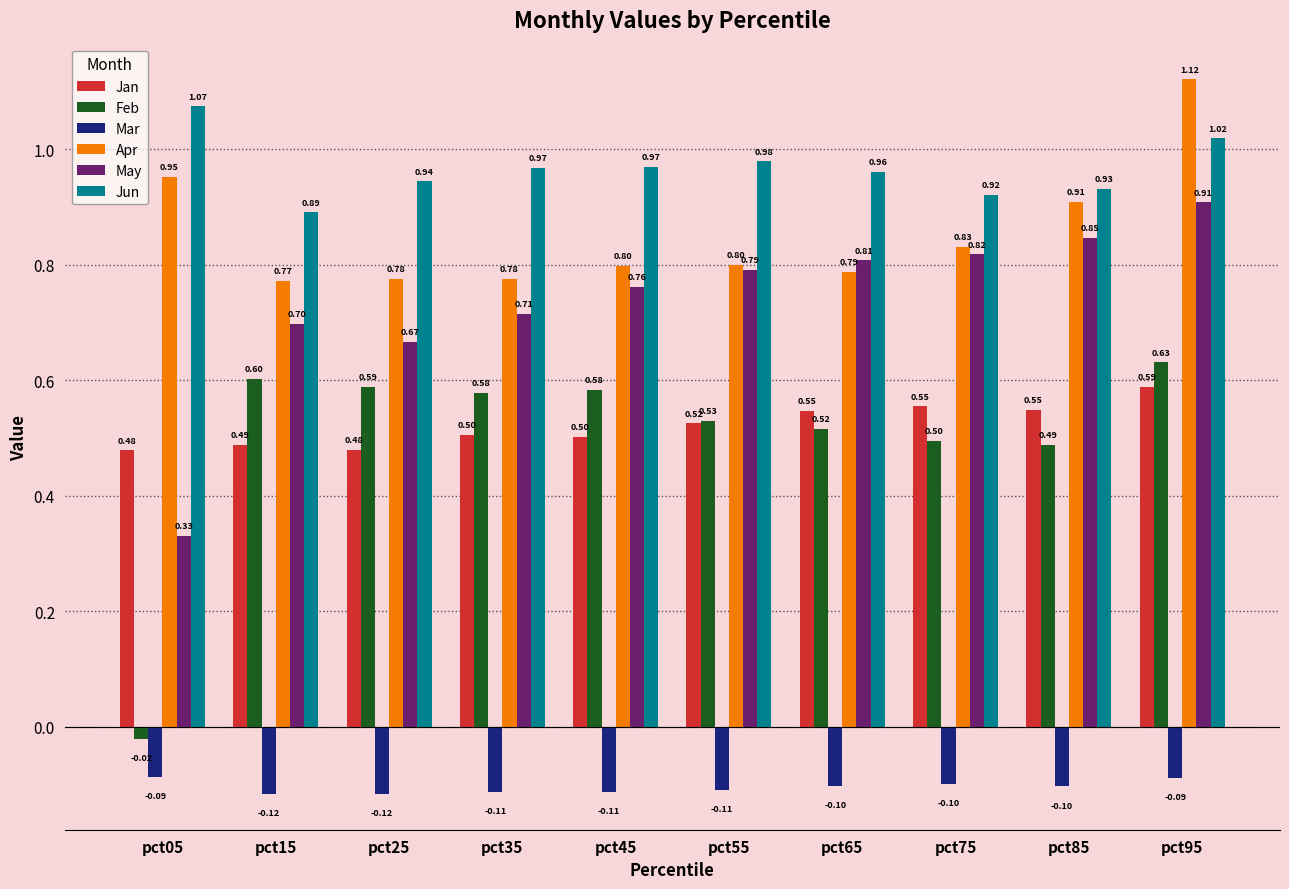

The value of Mar at pct75 is -0.1. True or false?

True